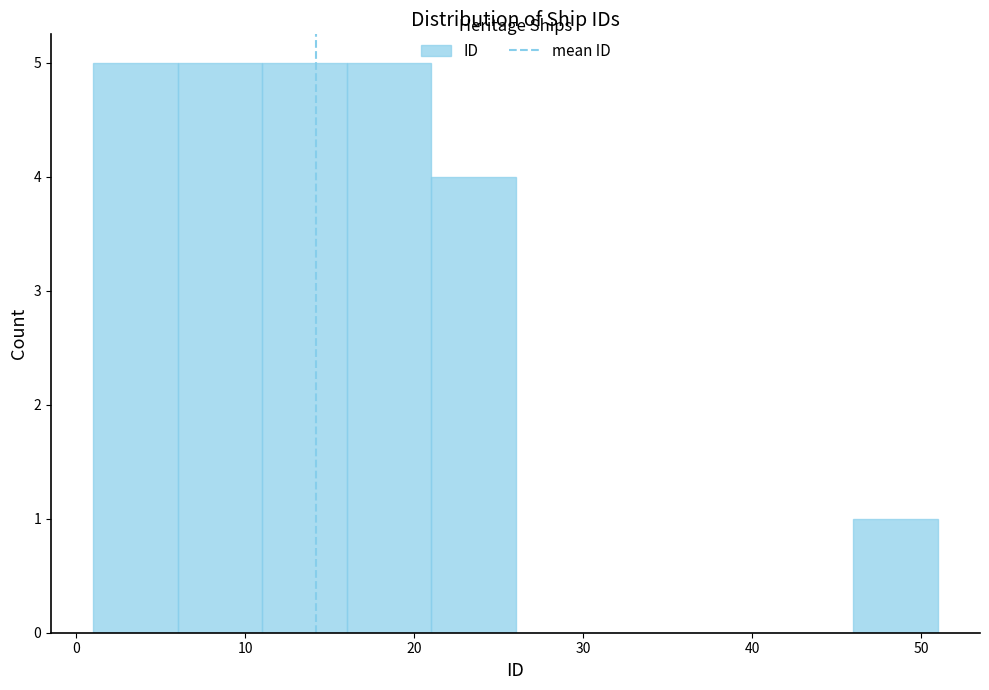

Reading left to right, list every bar in this chart as the range it spans on the x-axis followed by its height. The values are not printed on the chart, so give them approximately, as read against the axis.

1 to 6: 5
6 to 11: 5
11 to 16: 5
16 to 21: 5
21 to 26: 4
26 to 31: 0
31 to 36: 0
36 to 41: 0
41 to 46: 0
46 to 51: 1